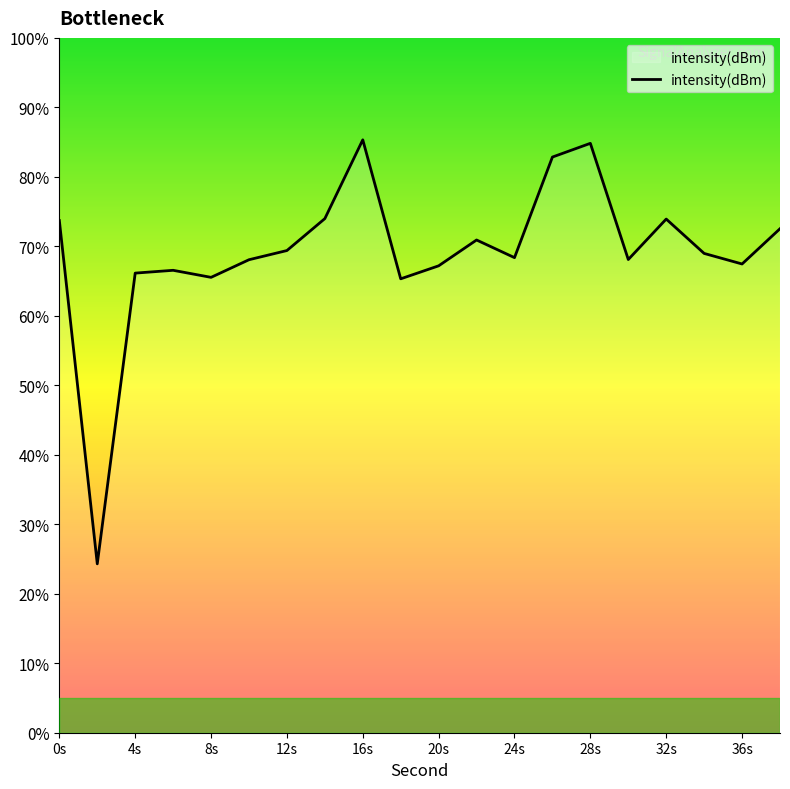

What is the greatest value displayed?

85.3